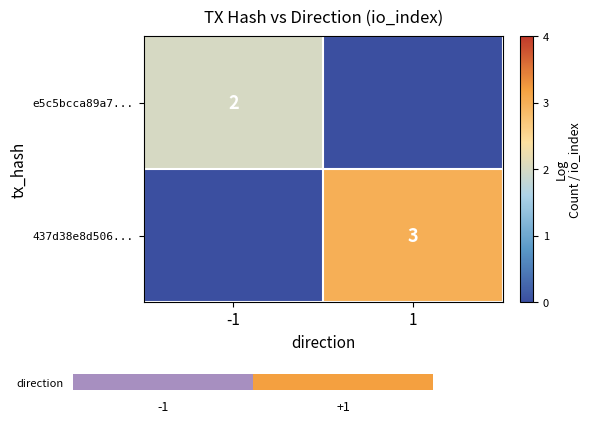

What is the spread (max minus min) of values at 1?

2